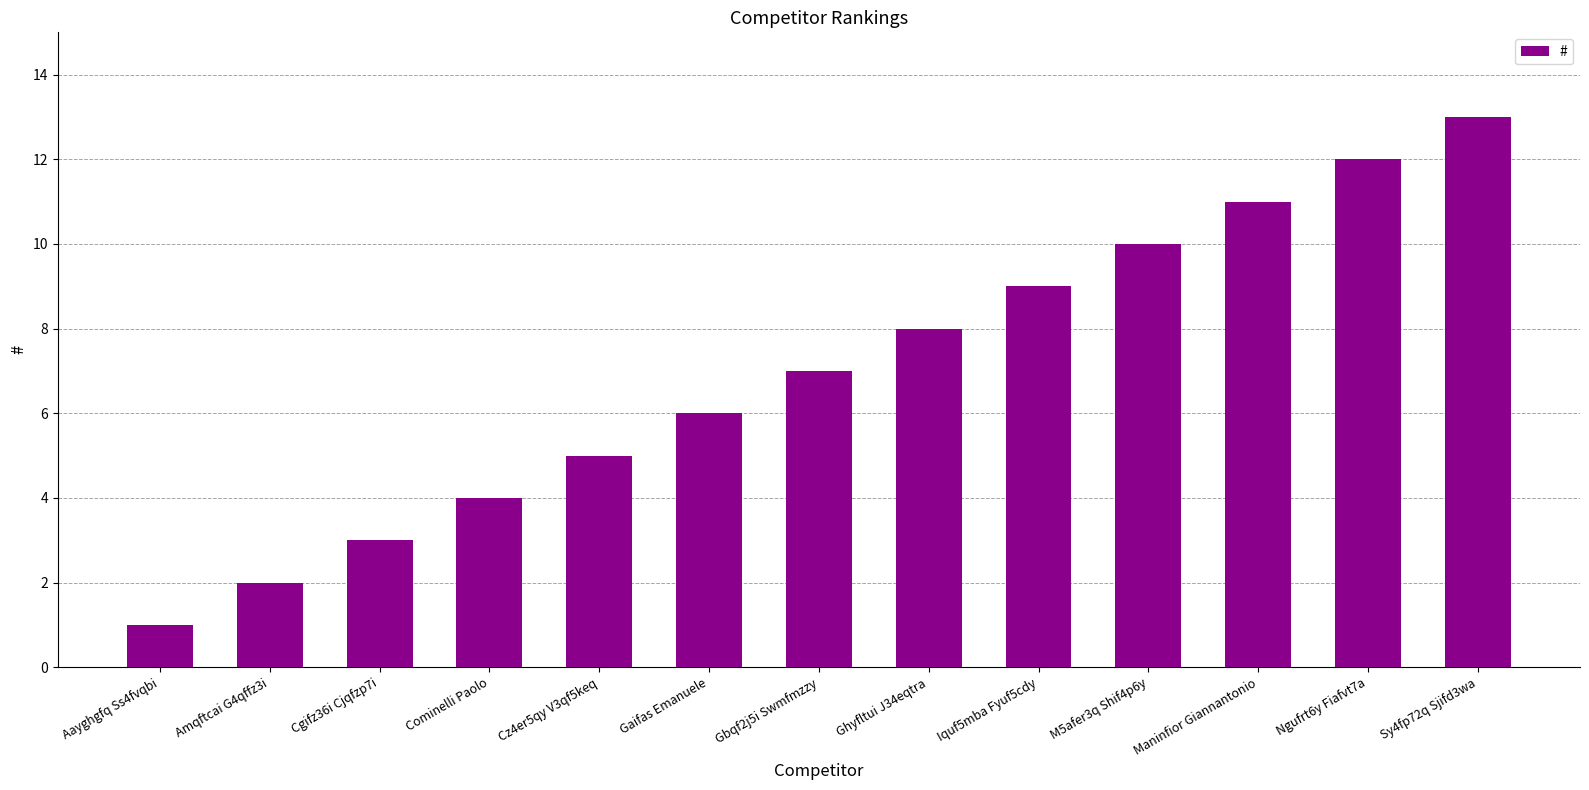

The value at Ghyfltui J34eqtra is 13. True or false?

False